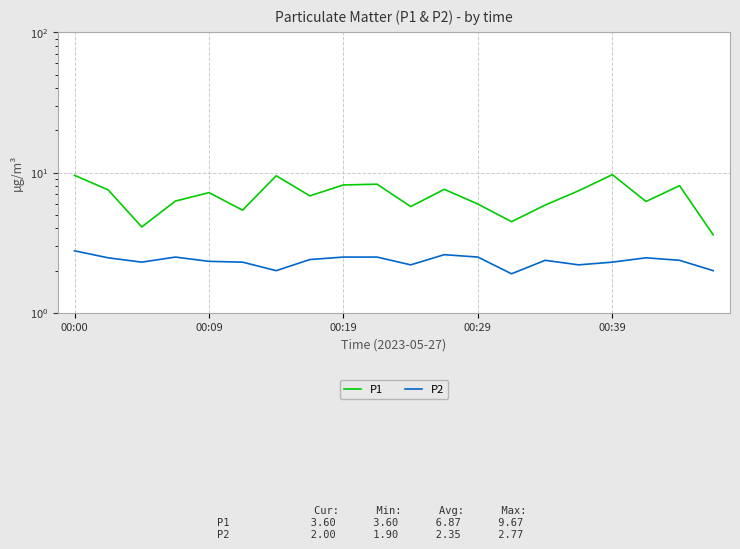

What is the value of the P1 point at the 7th from the left?

9.5